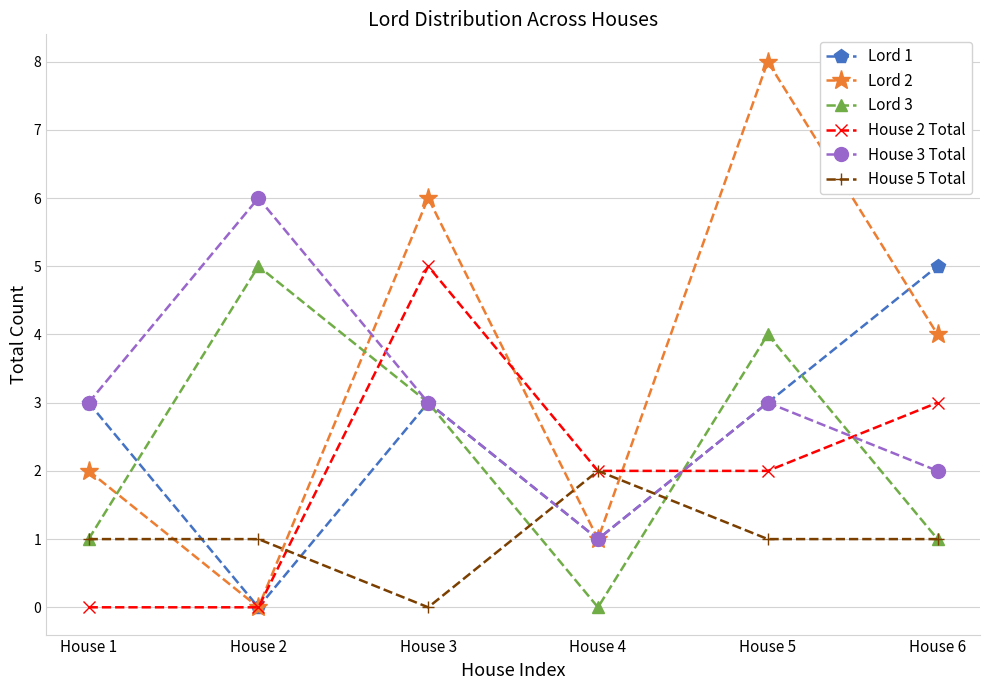

What is the greatest value displayed?

8